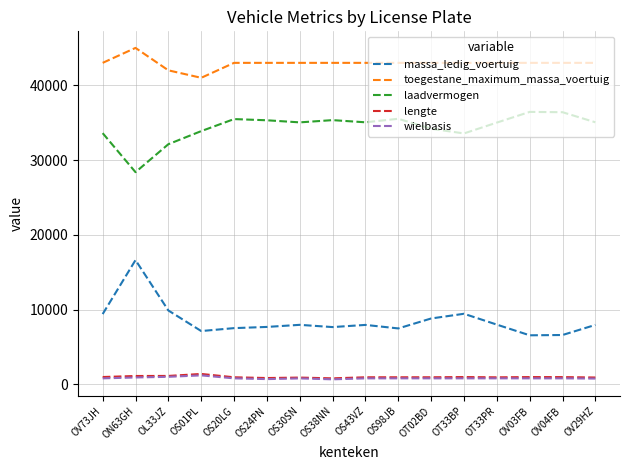

At which label does laadvermogen reach its minimum?

ON63GH